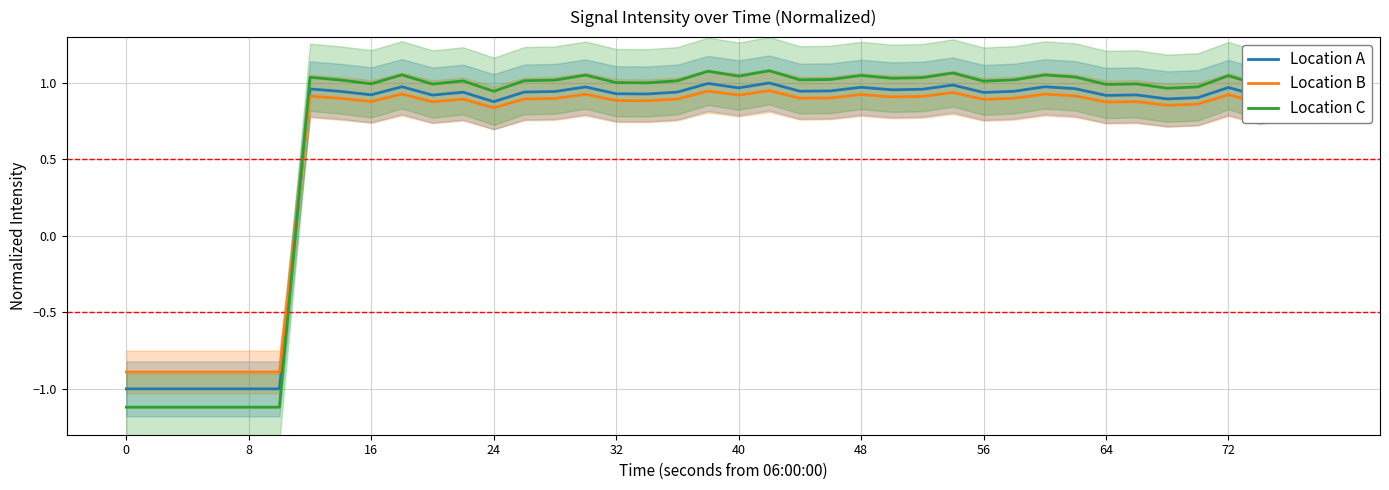

After their last crossing, which series has the higher values: Location A or Location B?

Location A